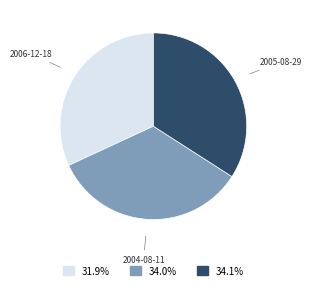

Does 2006-12-18 represent more than half of the total?

No